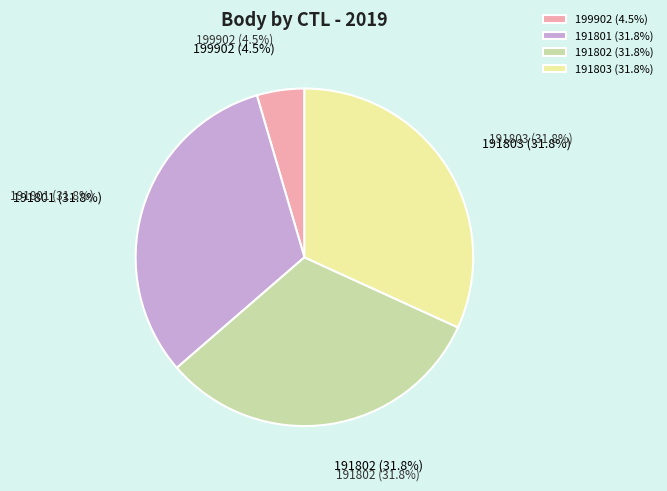

Approximately how many times larger is the value at 191802 compared to 191803?

1.0